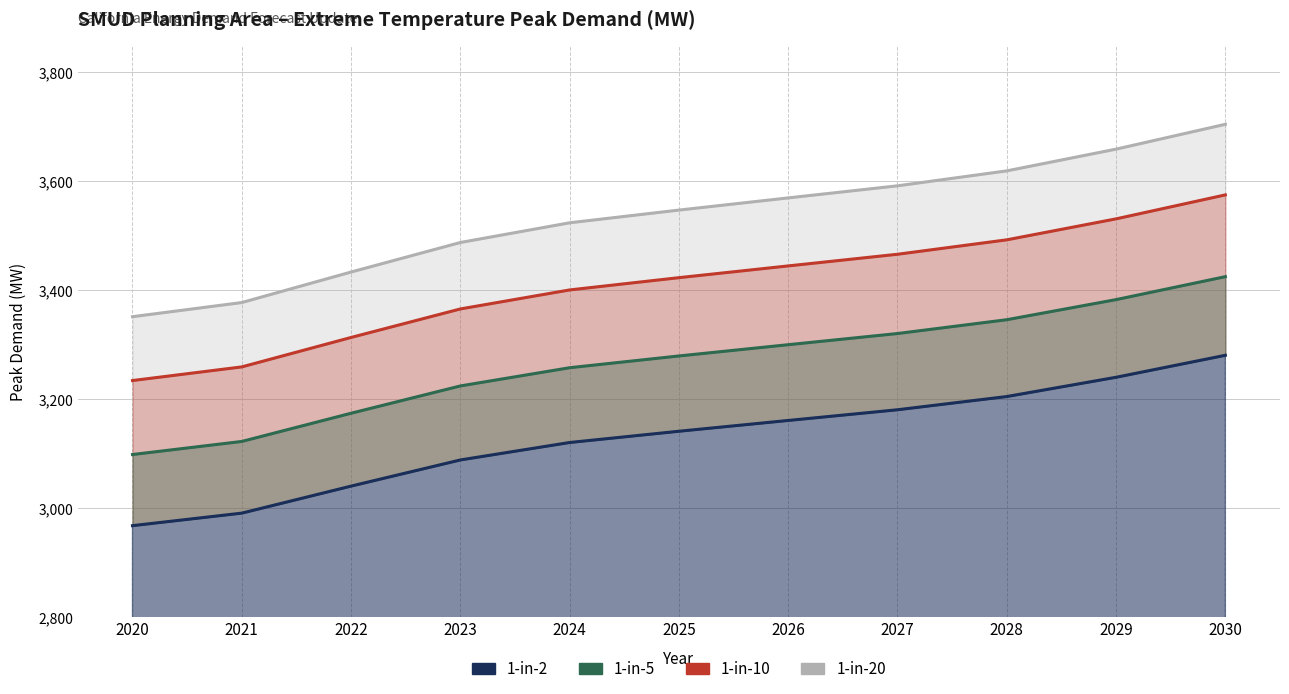

What is the value of the 1_in_10 point at the 2nd from the left?

3259.4